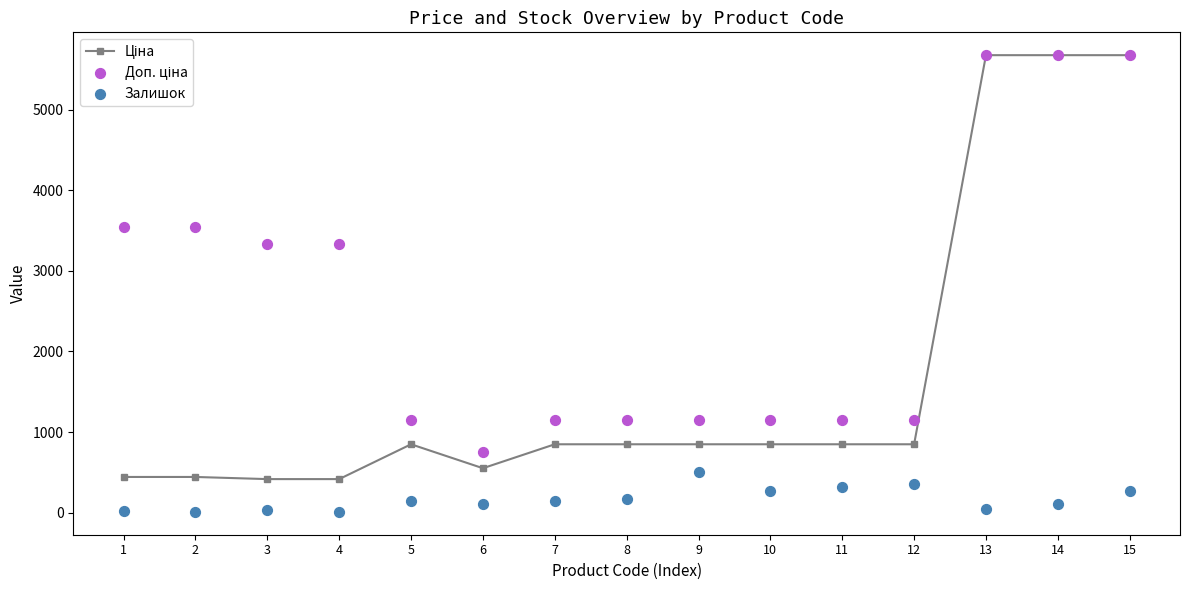

What are all the series names shown in the legend?

Ціна, Доп. ціна, Залишок